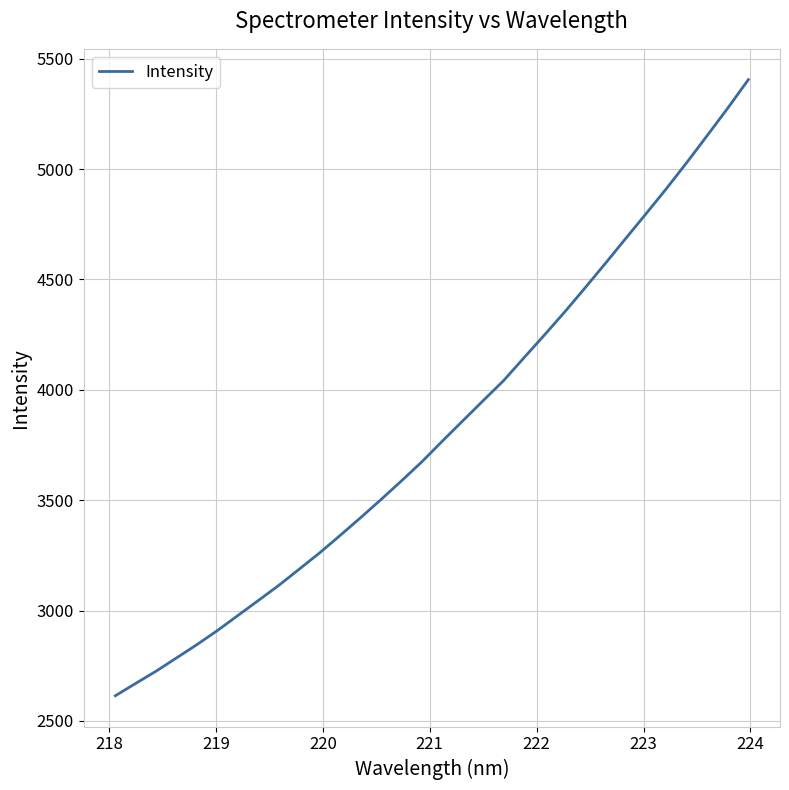

Does the chart have visible grid lines?

Yes